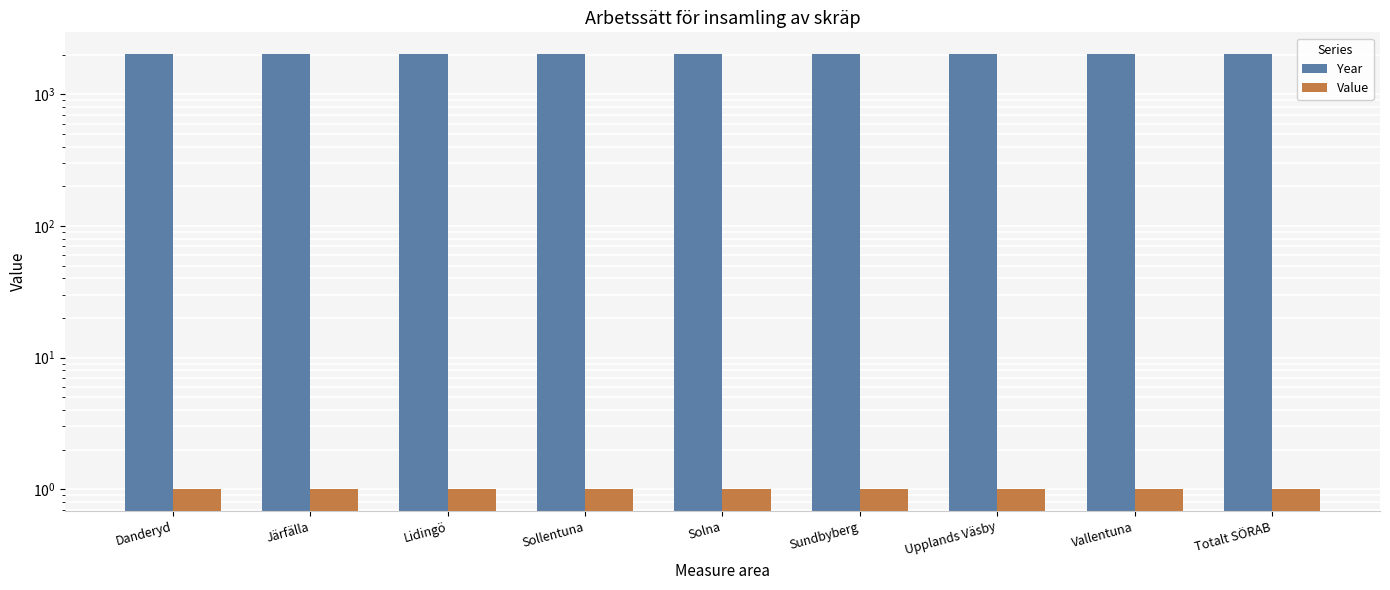

Where is Year nearest to the value 2023?

Danderyd